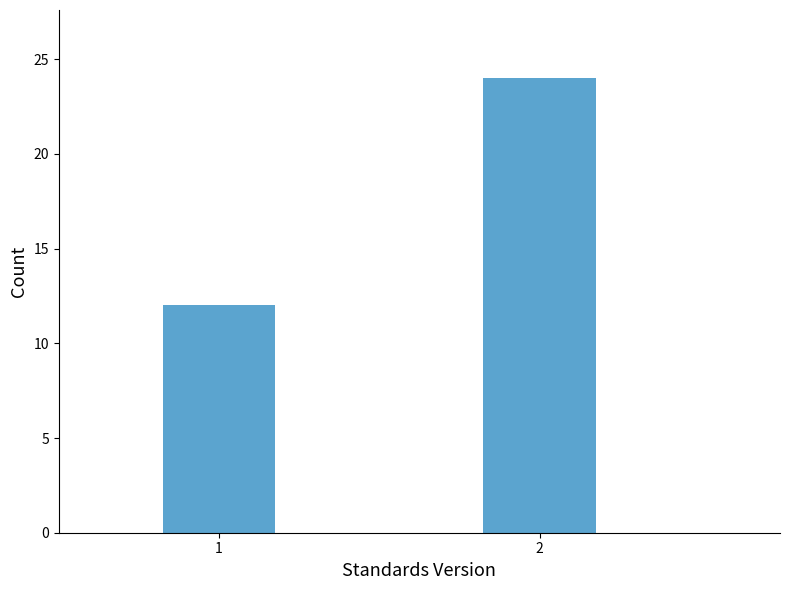

Reading left to right, transcribe all the data shown in this chart.

12	24